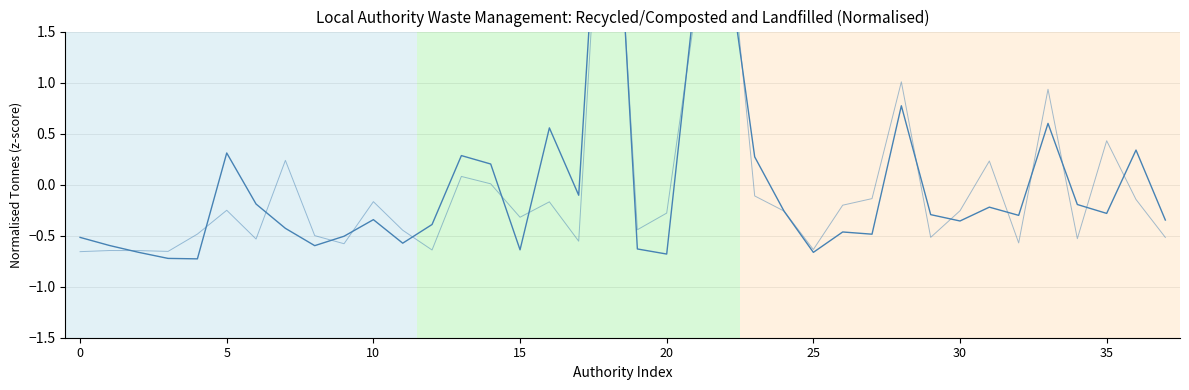

Which series has the largest total across all categories?

Landfilled